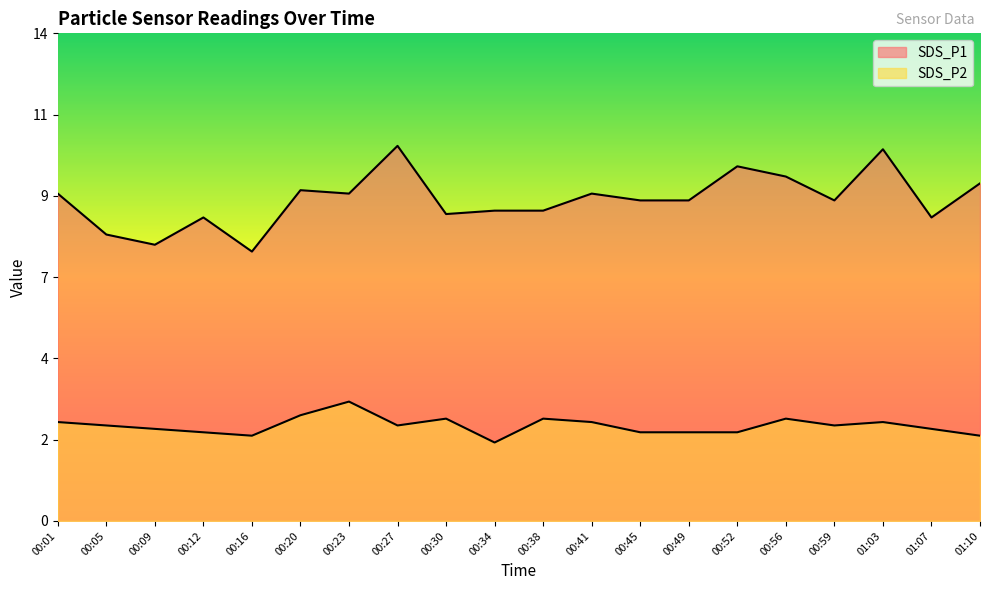

What is the label of the 19th point from the right?

00:05